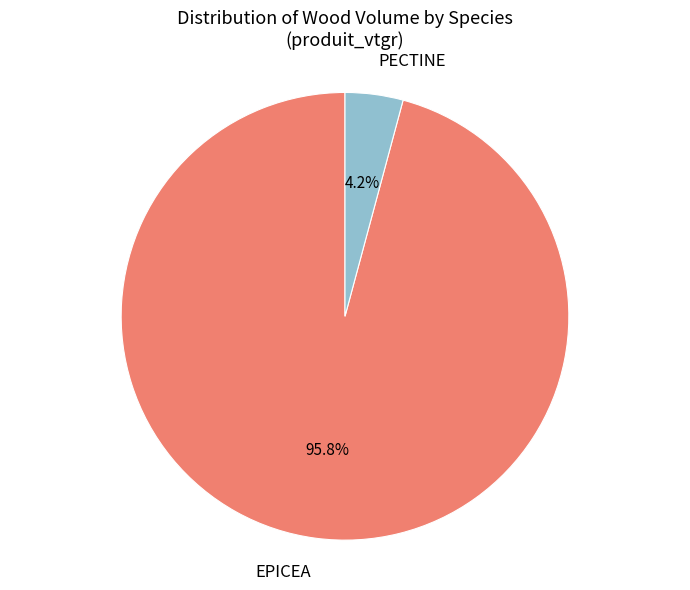

Between EPICEA and PECTINE, which is larger?

EPICEA